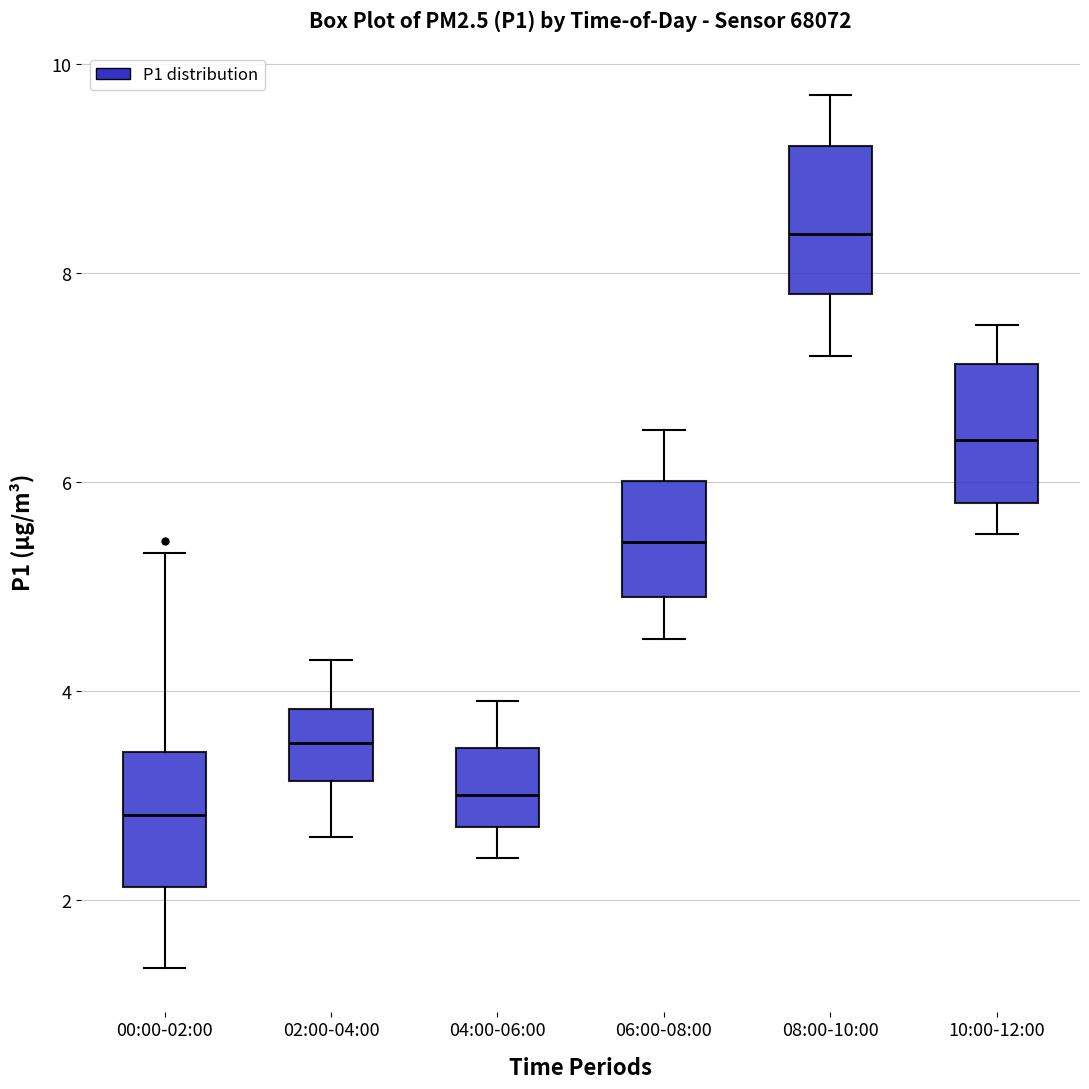

Reading left to right, transcribe this box plot: for each box, give where its median line is, the range the box spans, and where its two whiskers end, as read against the y-axis. The values are not printed on the chart, so give them approximately, as read against the axis.

00:00-02:00: median 2.8, box 2.2 to 3.4, whiskers 1.4 to 5.4
02:00-04:00: median 3.6, box 3.2 to 3.8, whiskers 2.6 to 4.4
04:00-06:00: median 3.0, box 2.8 to 3.4, whiskers 2.4 to 4.0
06:00-08:00: median 5.4, box 5.0 to 6.0, whiskers 4.6 to 6.6
08:00-10:00: median 8.4, box 7.8 to 9.2, whiskers 7.2 to 9.8
10:00-12:00: median 6.4, box 5.8 to 7.2, whiskers 5.6 to 7.6